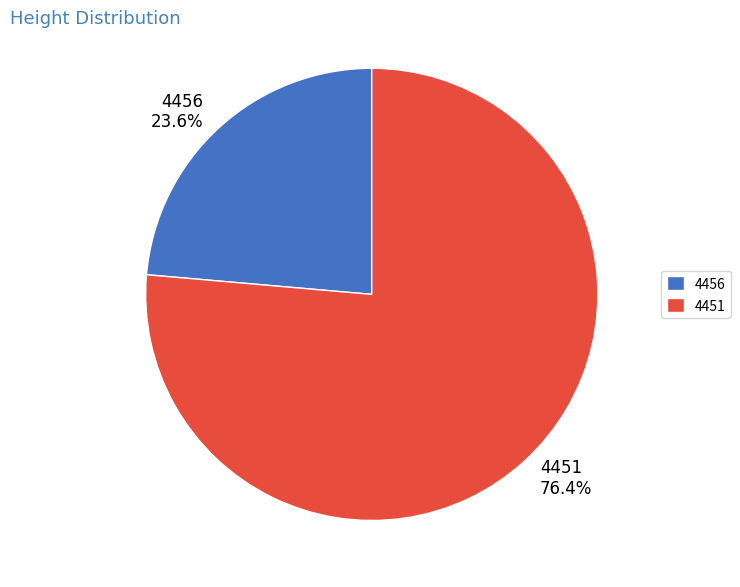

Combined, do 4456 and 4451 account for over 50%?

Yes